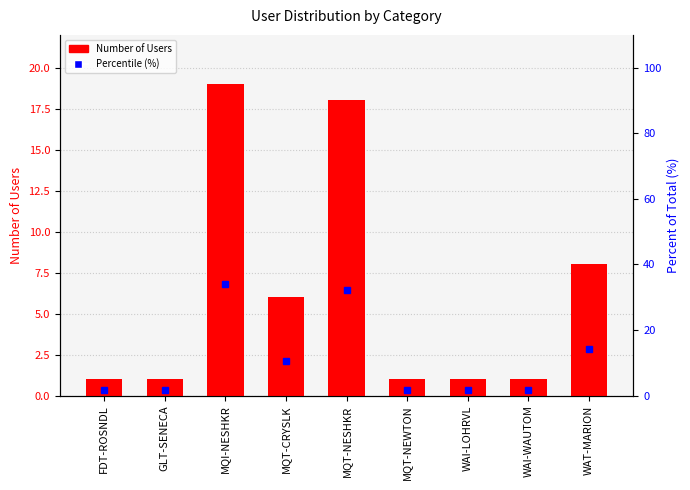

What is the difference between the Percentile (%) values at MQT-NESHKR and MQT-NEWTON?

30.3